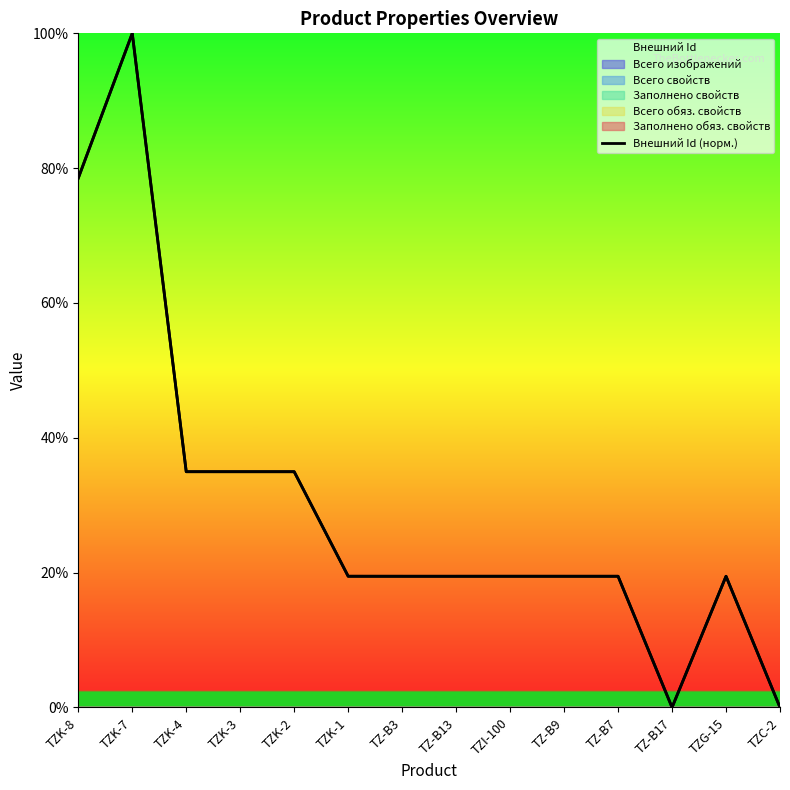

How many values are above zero?

13